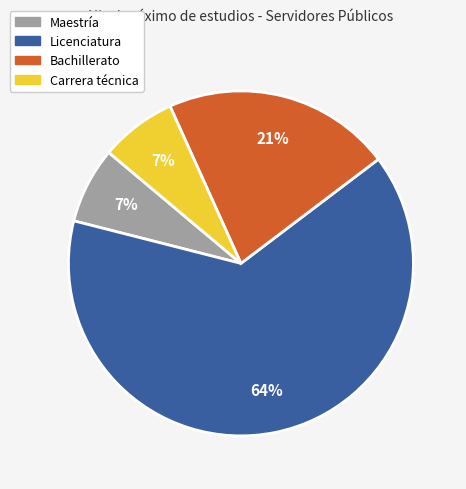

Does any single category account for the majority?

Yes